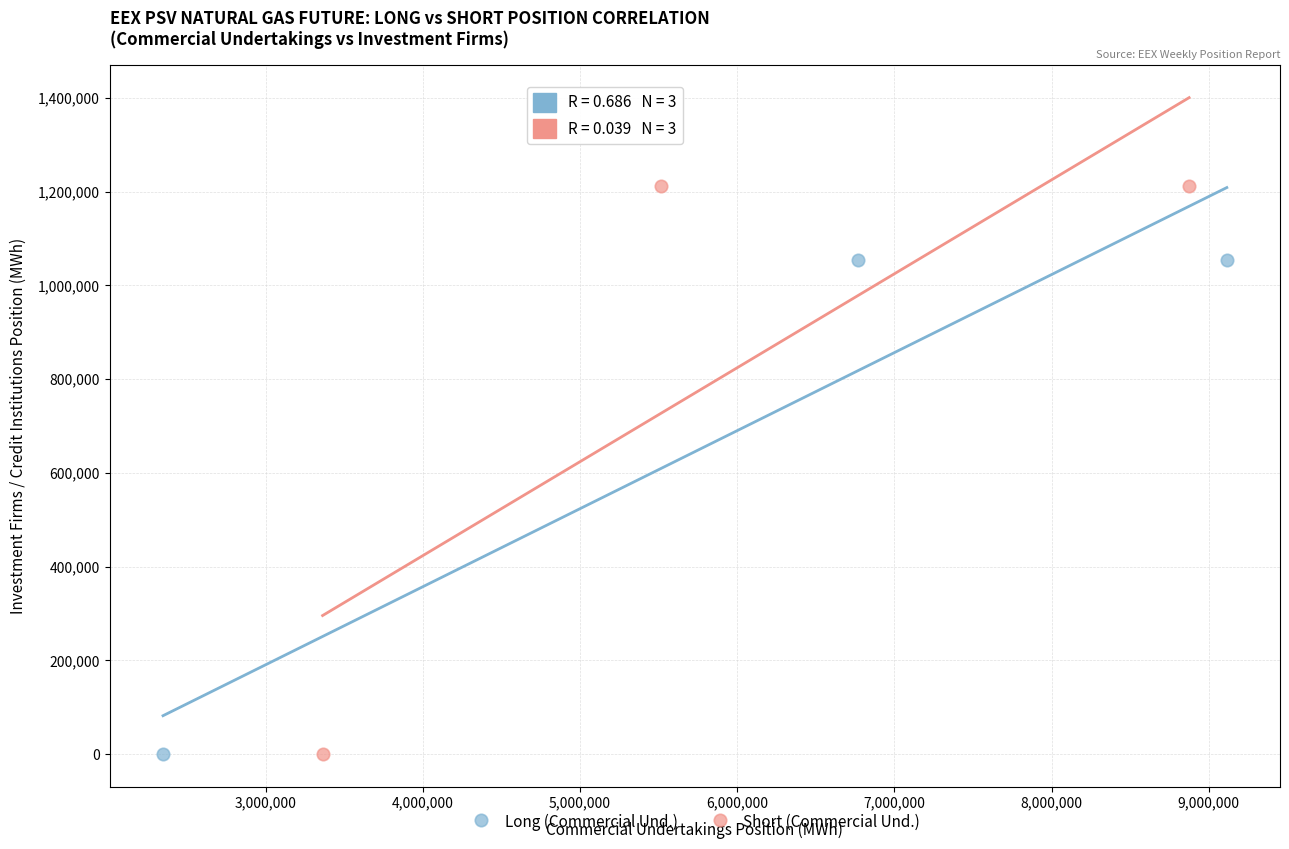

Which series has the largest Y range (max minus min)?

Short (Commercial Und.)